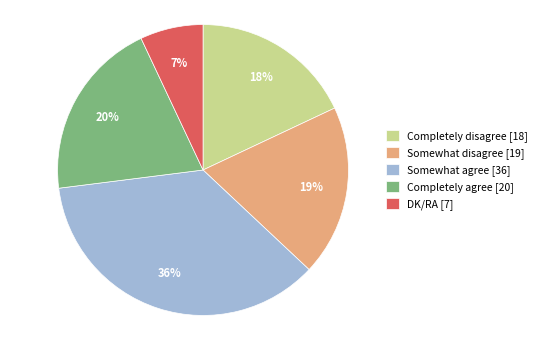

Rank the categories by value from lowest to highest.

DK/RA, Completely disagree, Somewhat disagree, Completely agree, Somewhat agree